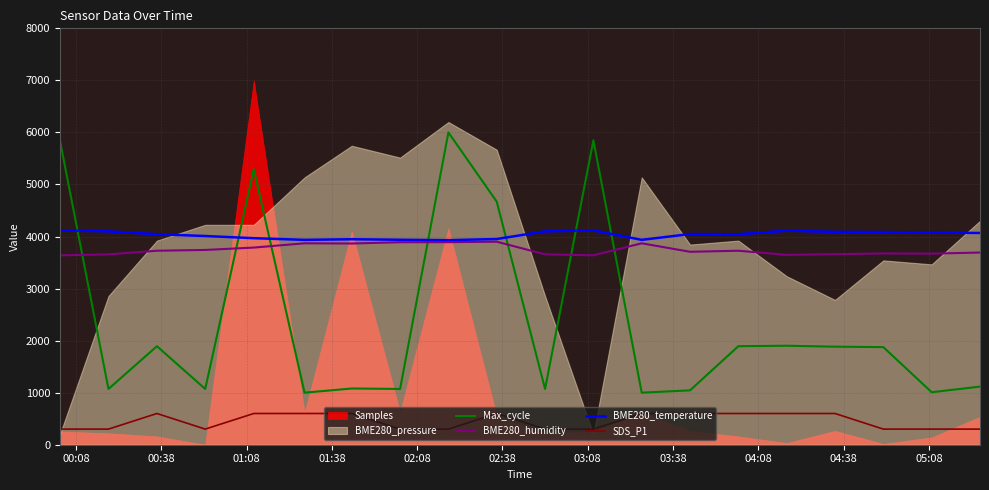

What is the lowest value of the Max_cycle series?

1000.0